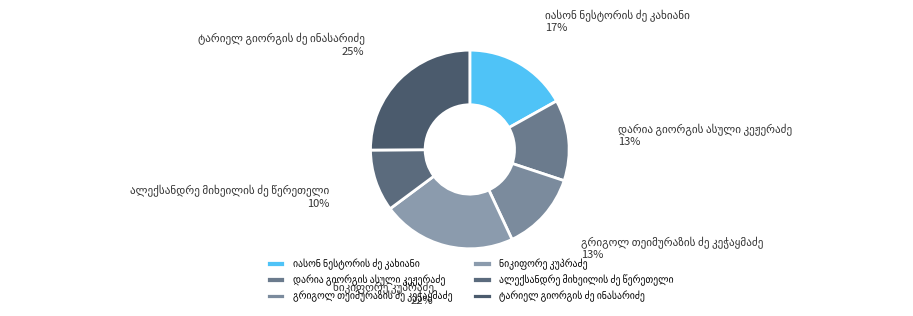

To the nearest percent, what is the difference between the largest and smallest slice percentages?

15%